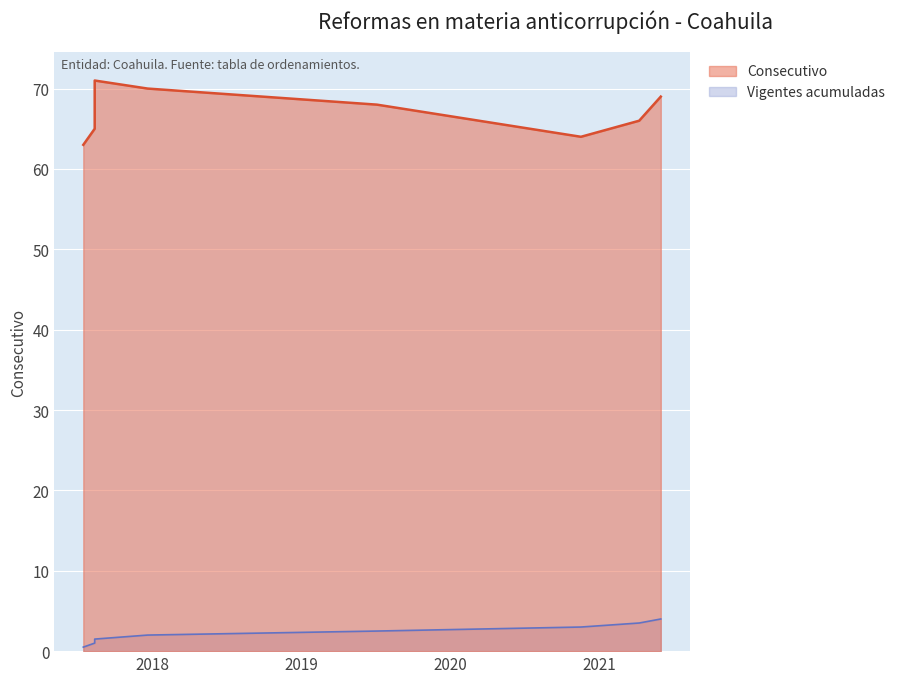

Reading left to right, extract all data points from this chart.

63	65	71	70	68	64	66	69